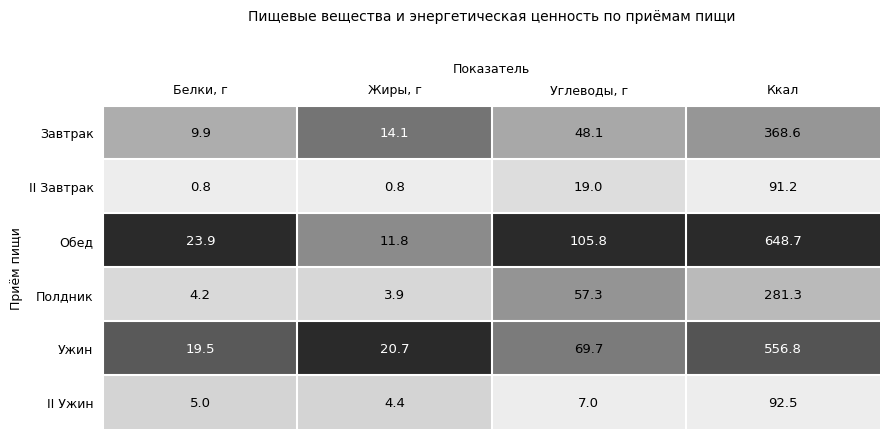

What is the sum of the II Ужин values at Углеводы, г and Ккал?

99.5